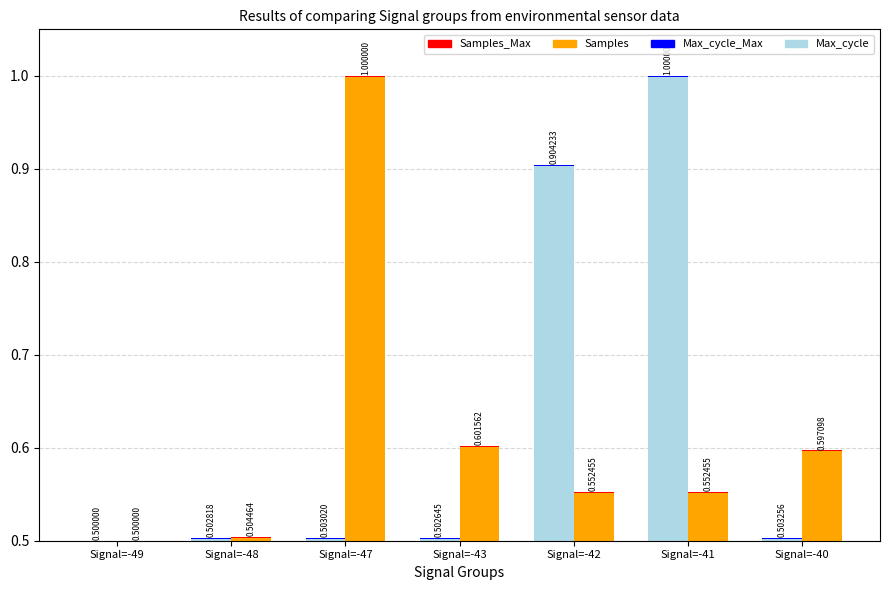

What is the value of the Samples bar at the 2nd from the left?

0.5